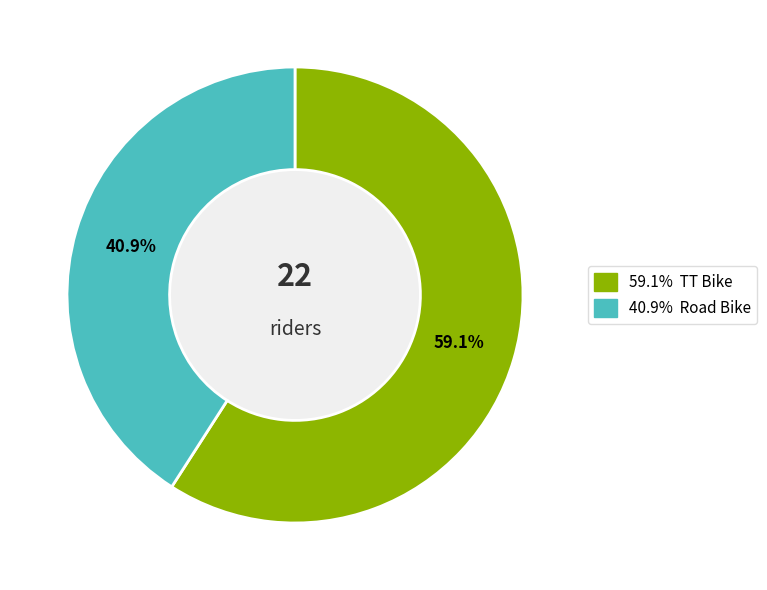

How many segments does this pie chart have?

2